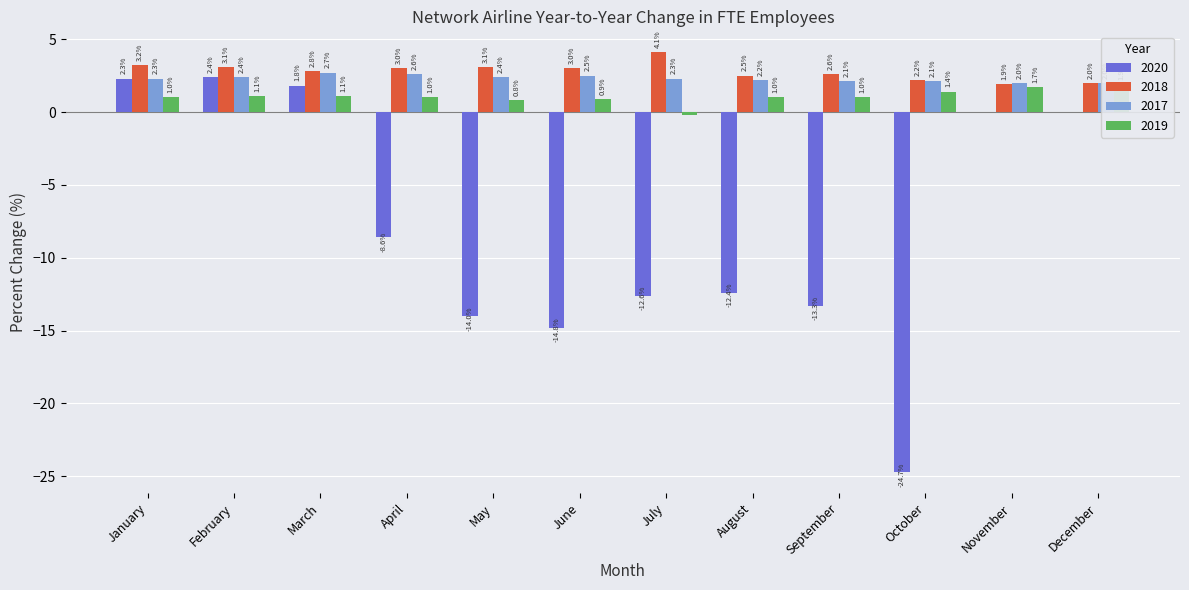

What are all the series names shown in the legend?

2020, 2018, 2017, 2019